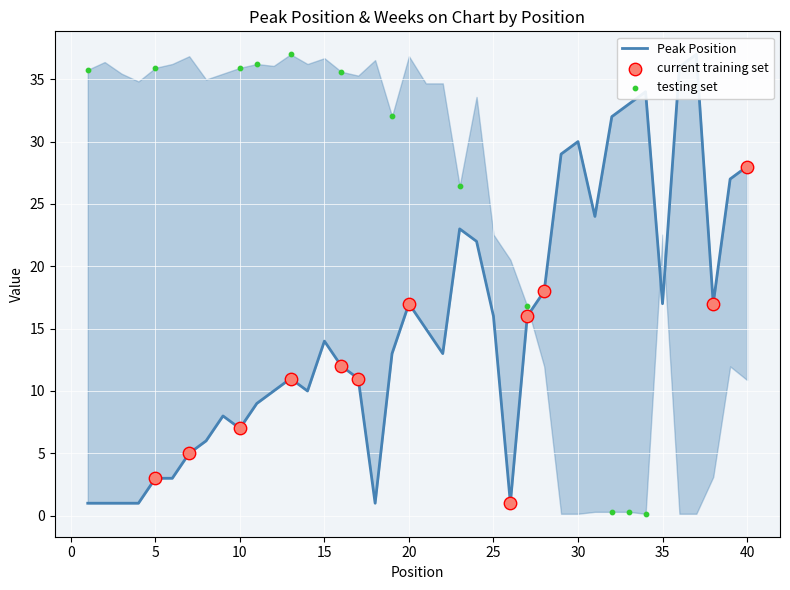

Approximately how many times larger is the value at 37 compared to 33?

1.1